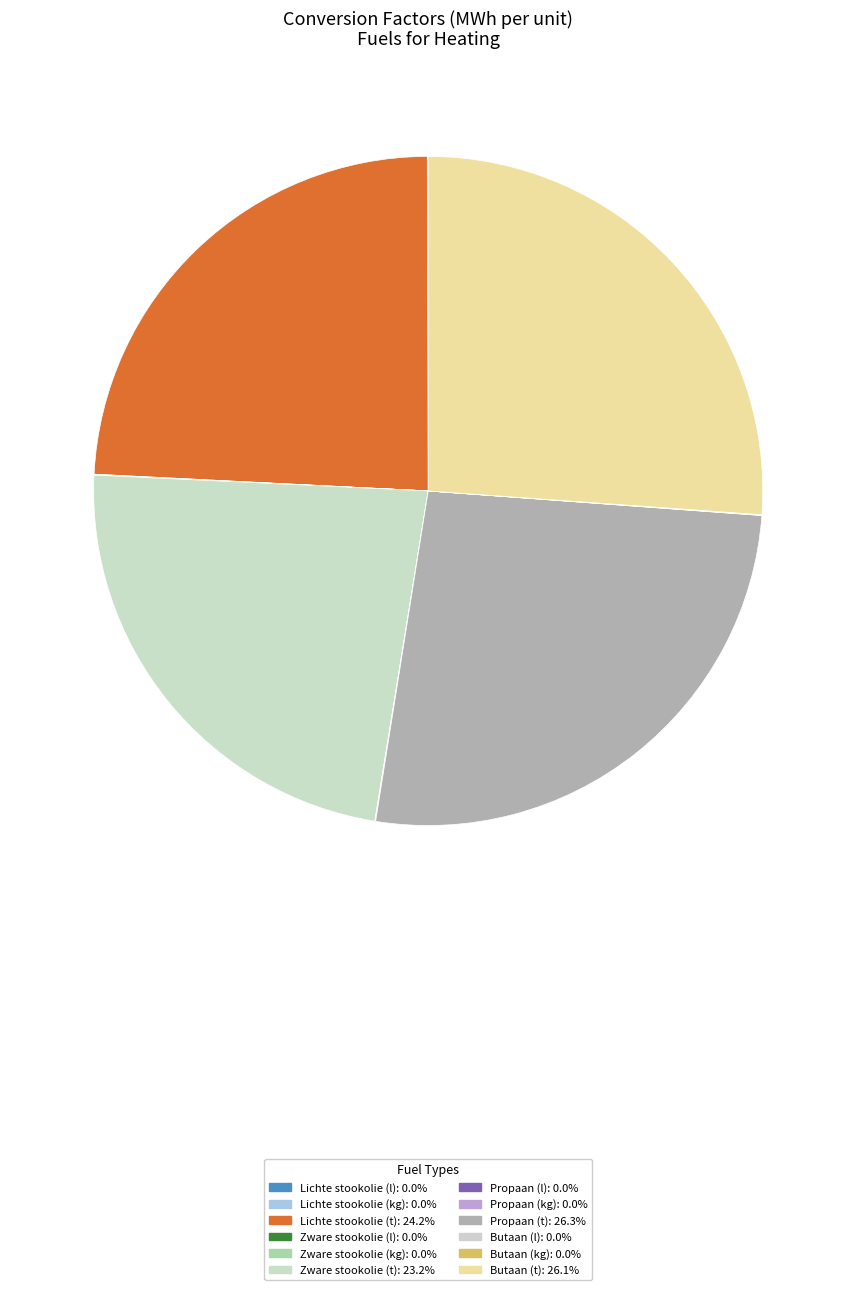

Which has a higher value, Lichte stookolie (l) or Propaan (t)?

Propaan (t)